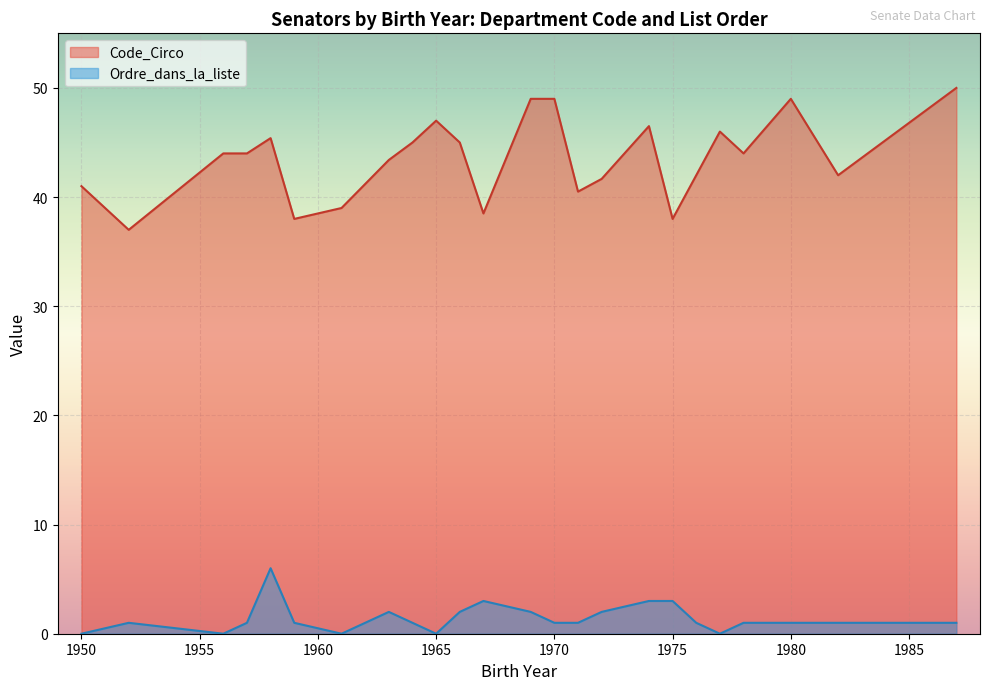

True or false: Code_Circo and Ordre_dans_la_liste cross at least once.

False